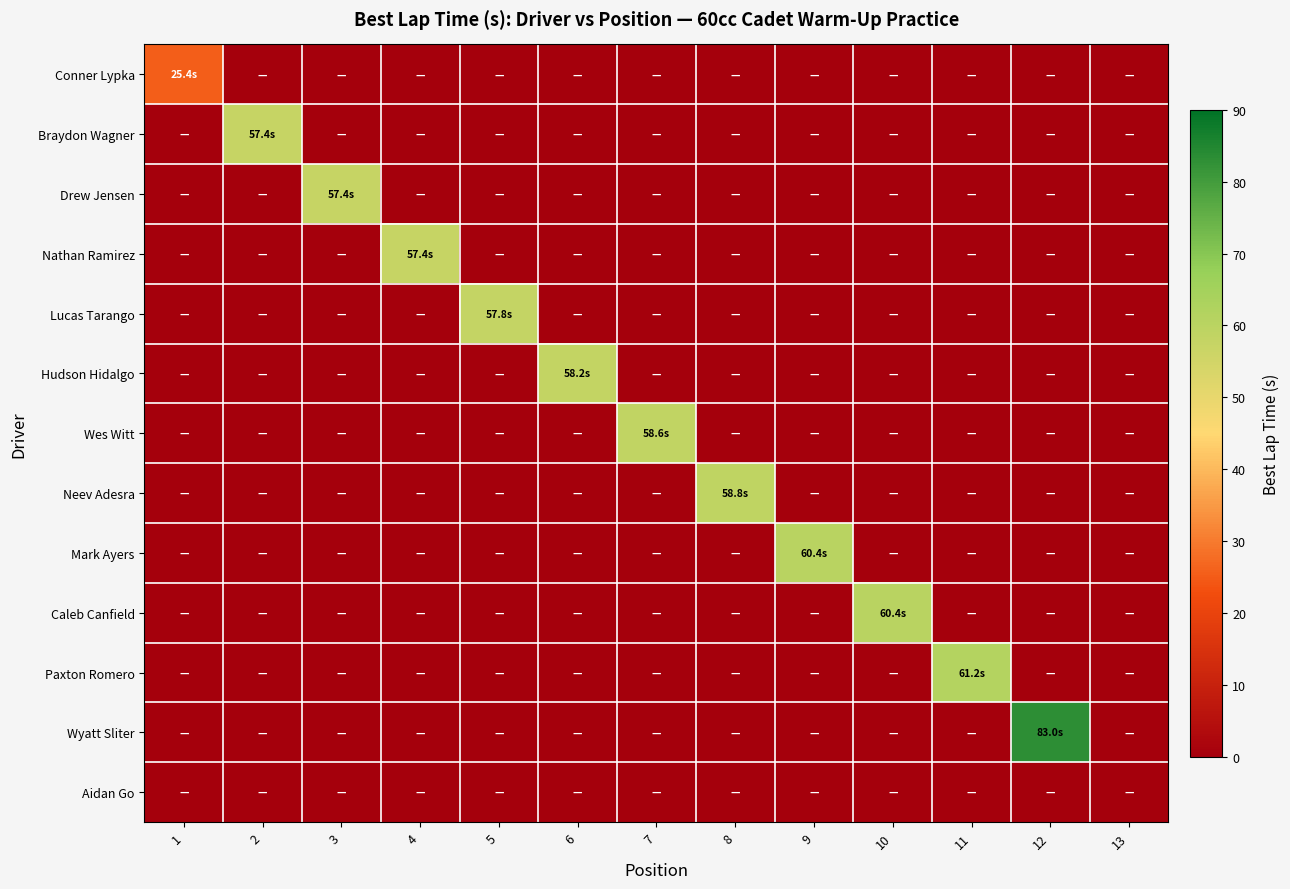

Which series has the widest spread of values?

Wyatt Sliter